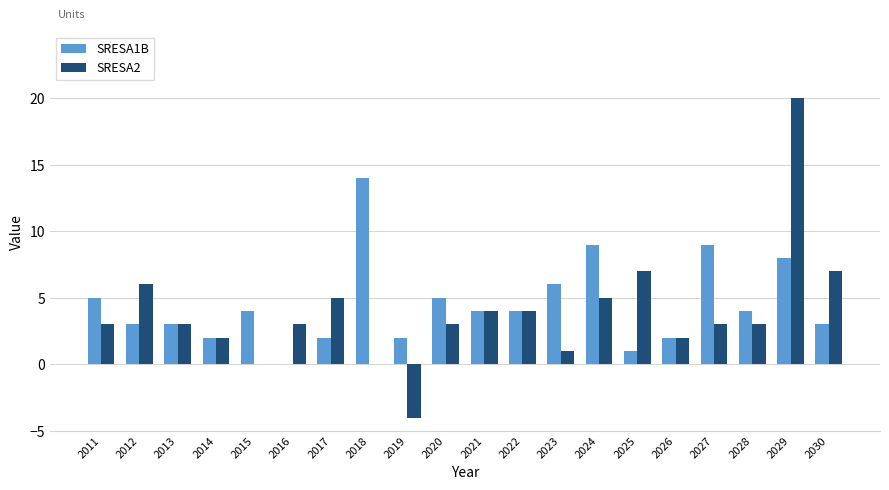

How many values in SRESA1B are above zero?

19